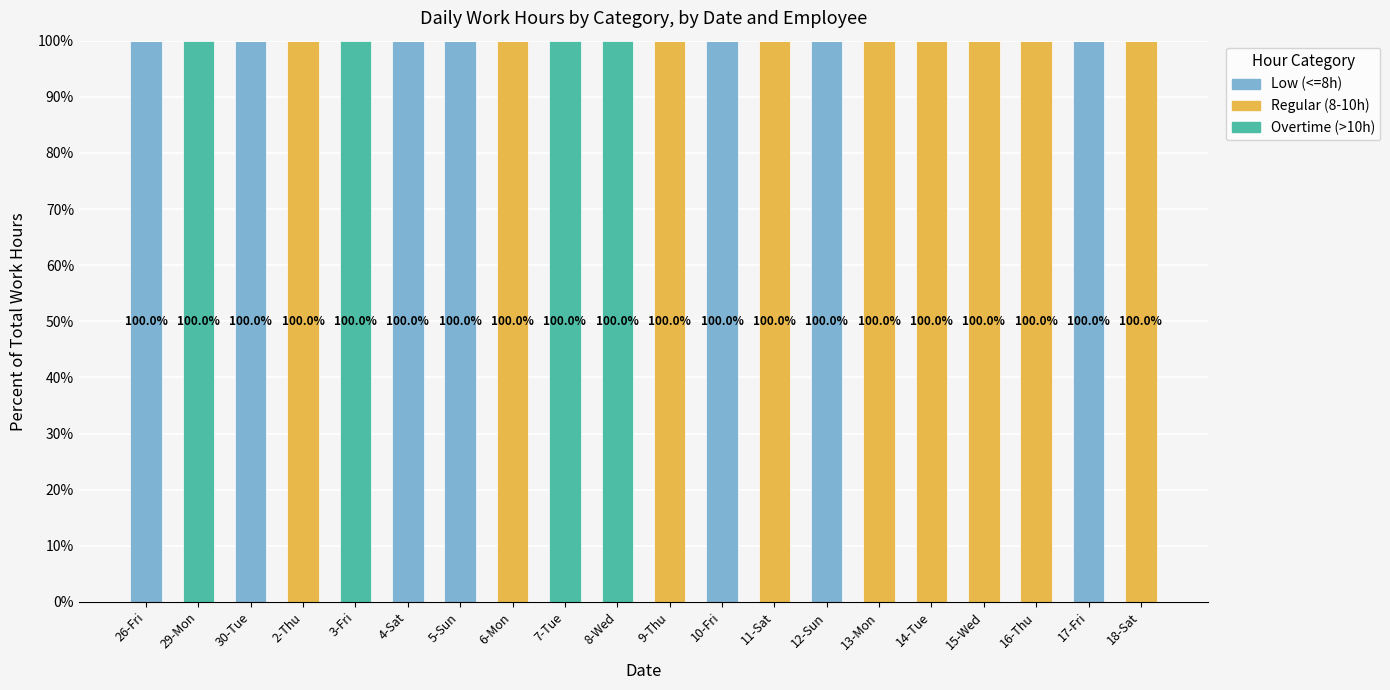

True or false: Low (<=8h) has a value of 100 at 30-Tue.

True